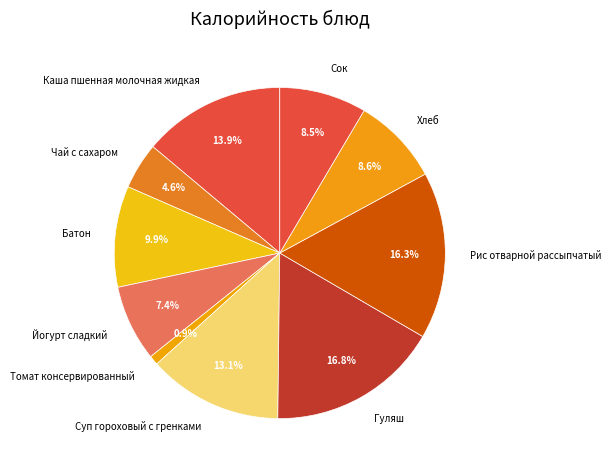

To the nearest percent, what portion does Гуляш represent?

17%